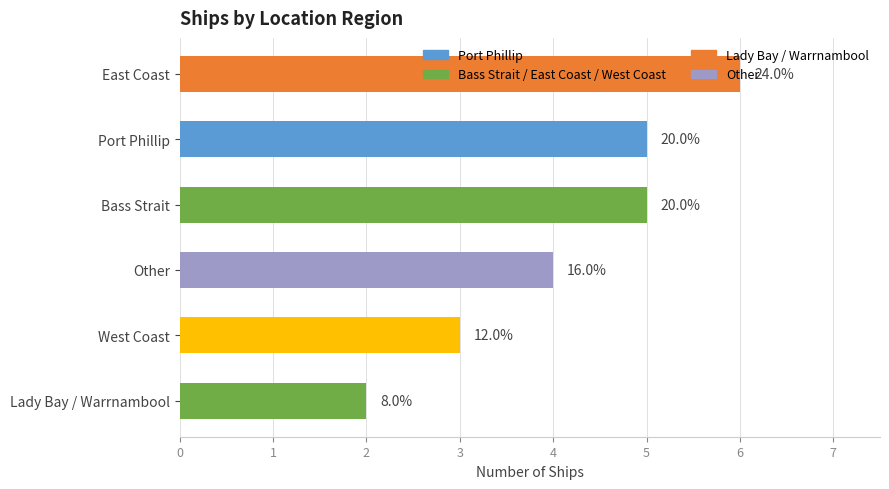

Which has a higher value, Lady Bay / Warrnambool or East Coast?

East Coast